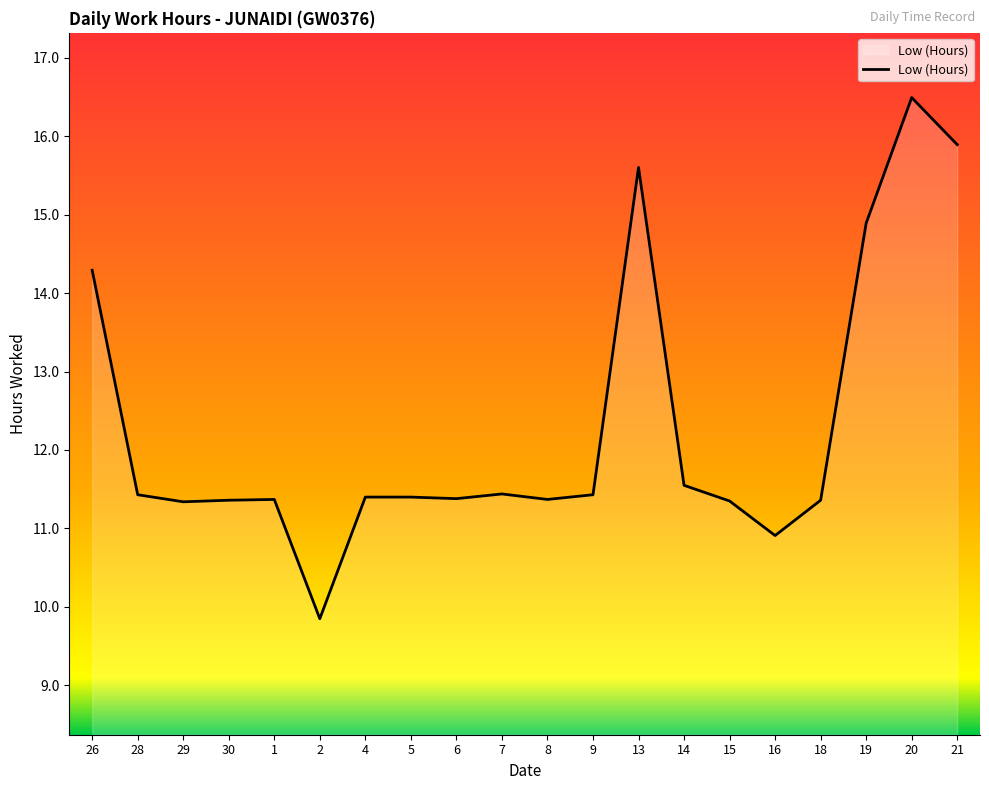

What is the average value?

12.3